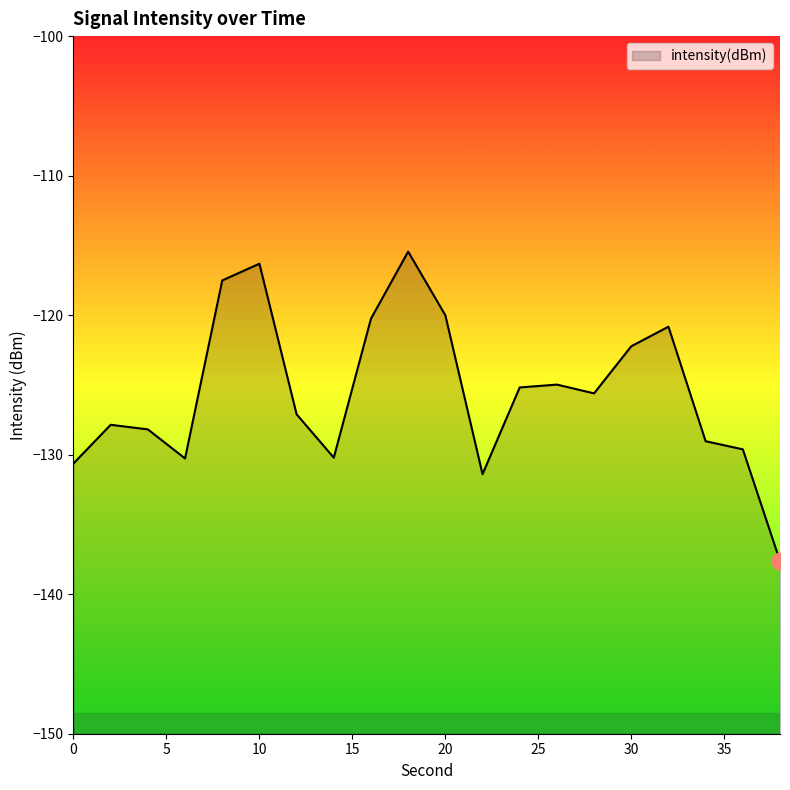

True or false: there are more than 1 points higher than both neighbors.

True